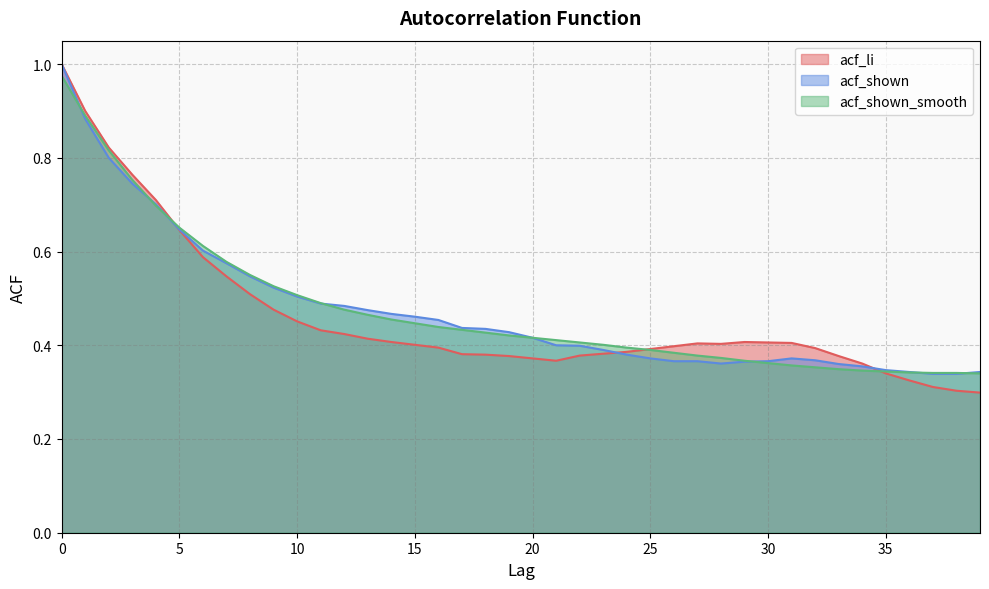

List the labels in order of acf_shown_smooth value, smallest first.

39, 37, 38, 36, 35, 34, 33, 32, 31, 30, 29, 28, 27, 26, 25, 24, 23, 22, 21, 20, 19, 18, 17, 16, 15, 14, 13, 12, 11, 10, 9, 8, 7, 6, 5, 4, 3, 2, 1, 0